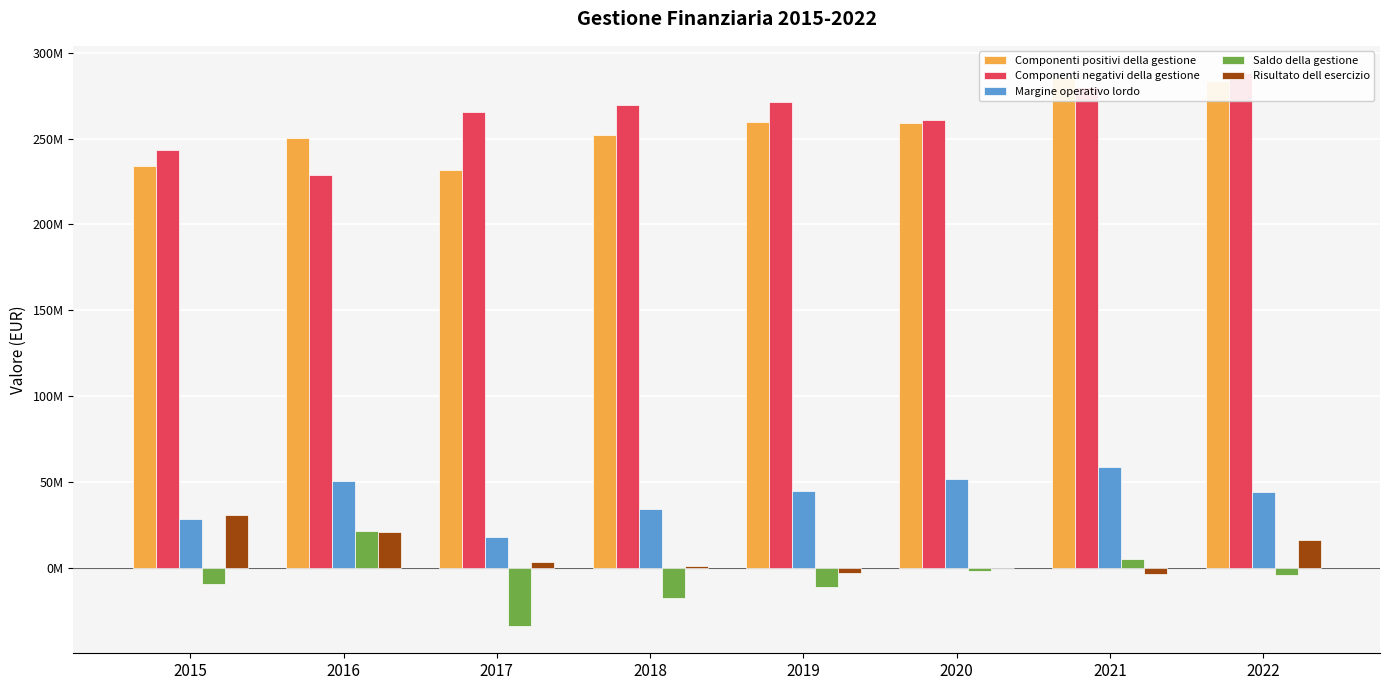

Which series changed the most between 2016 and 2017?

Saldo della gestione